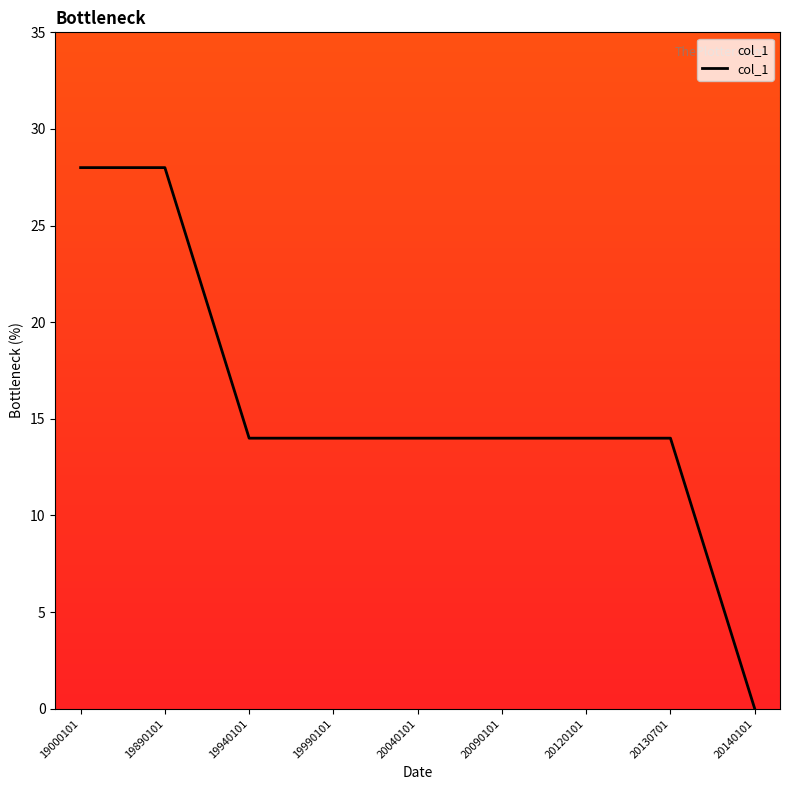

Which has a higher value, 20140101 or 20130701?

20130701